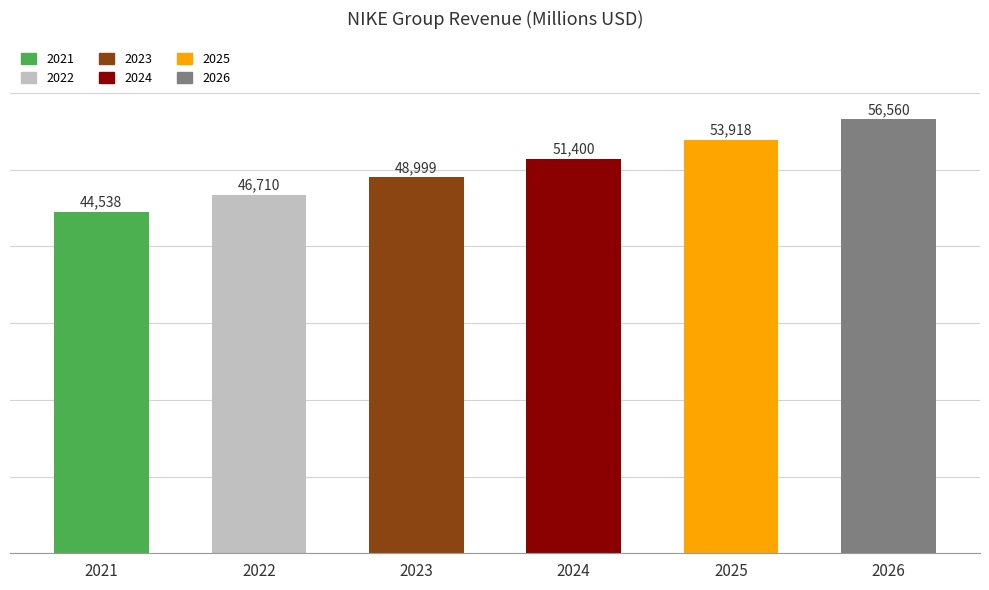

What is the average value?

50354.2